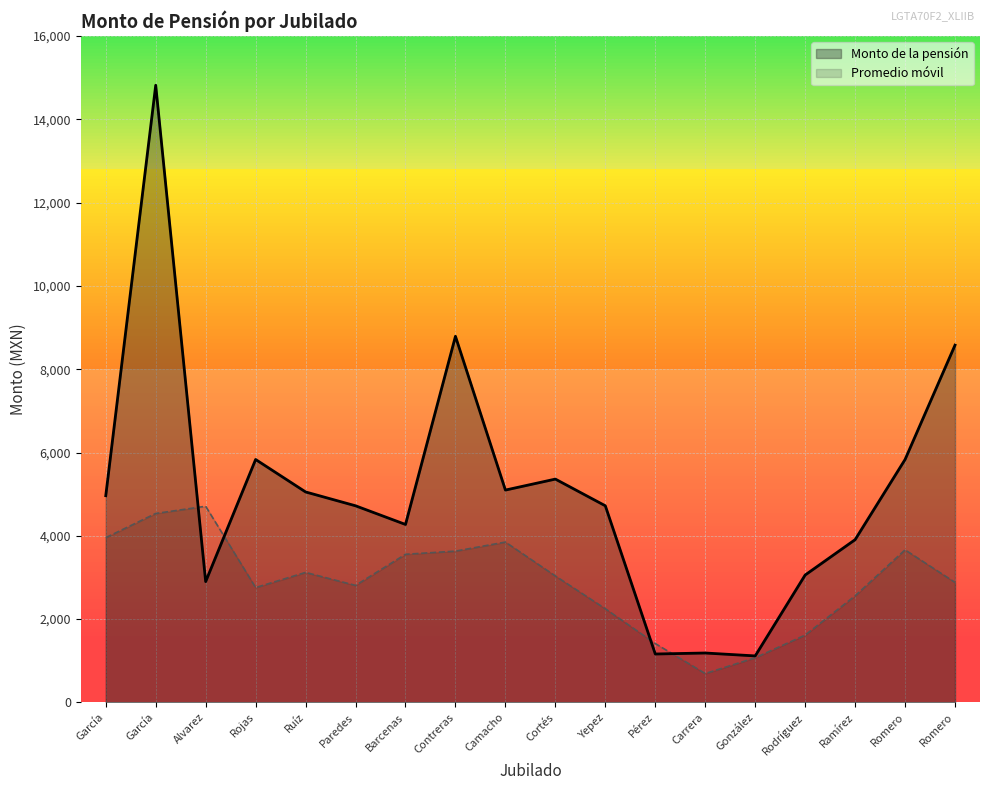

What is the average value?

5076.7